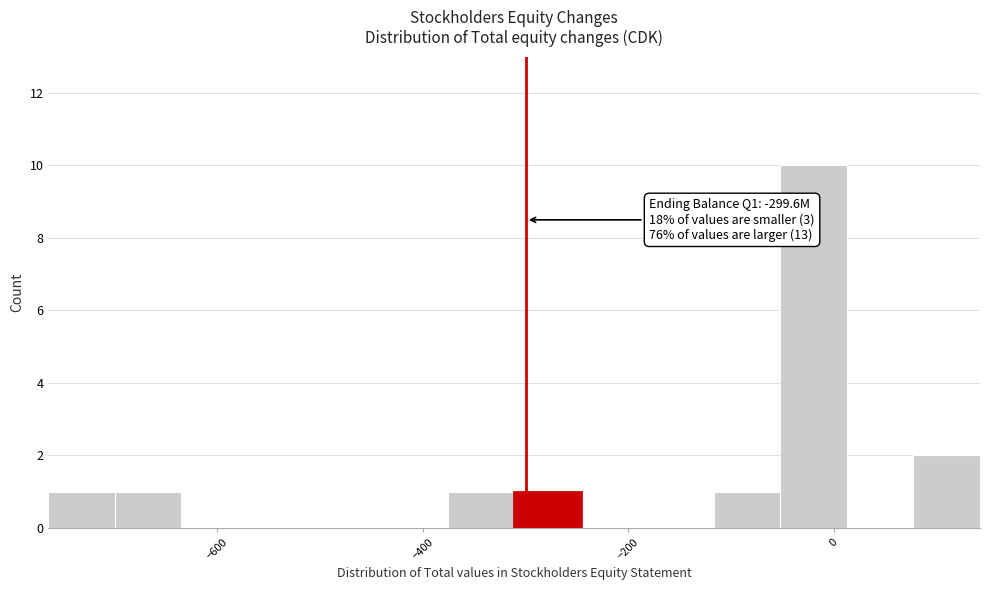

Around what value on the x-axis is the tallest bar? Give the approximate position of its centre, as read against the axis.

-20